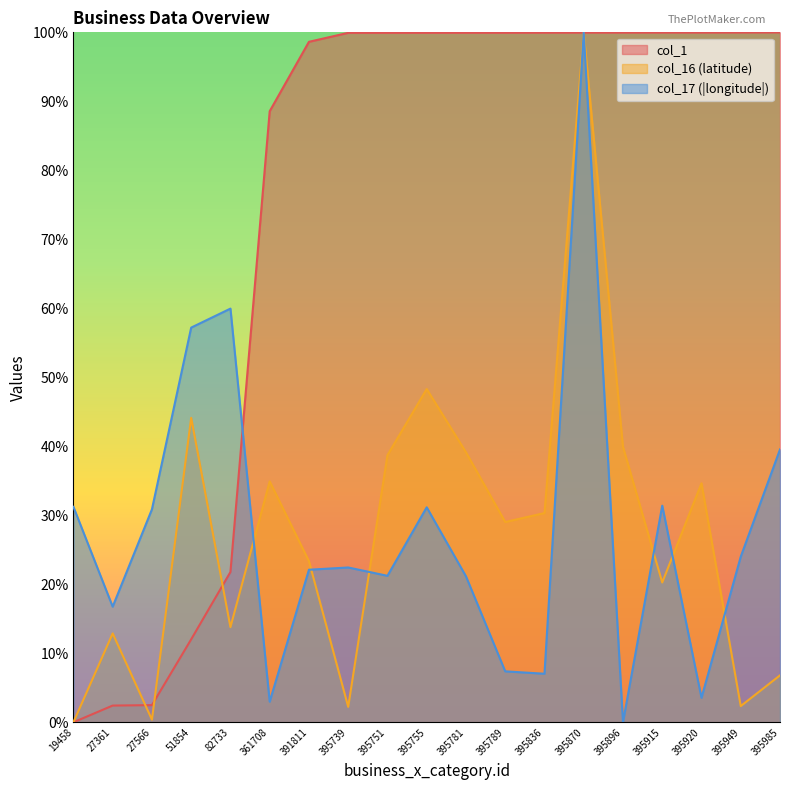

What are all the series names shown in the legend?

col_1, col_16 (latitude), col_17 (|longitude|)